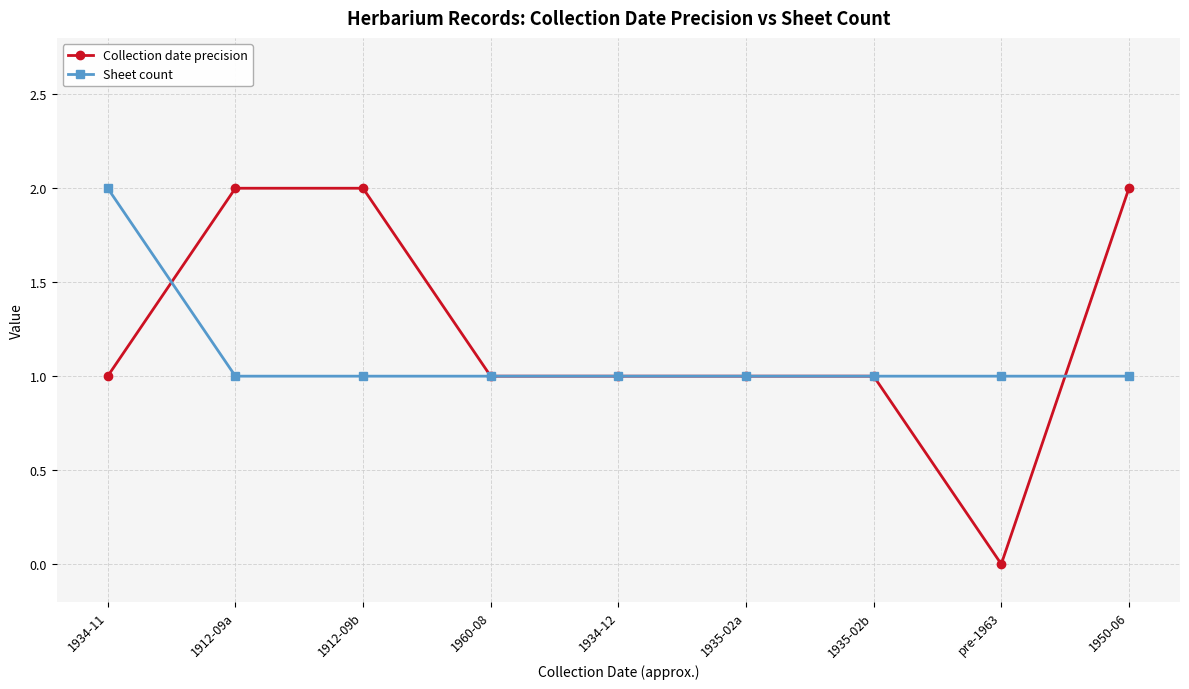

At which label does Sheet count reach its peak?

1934-11